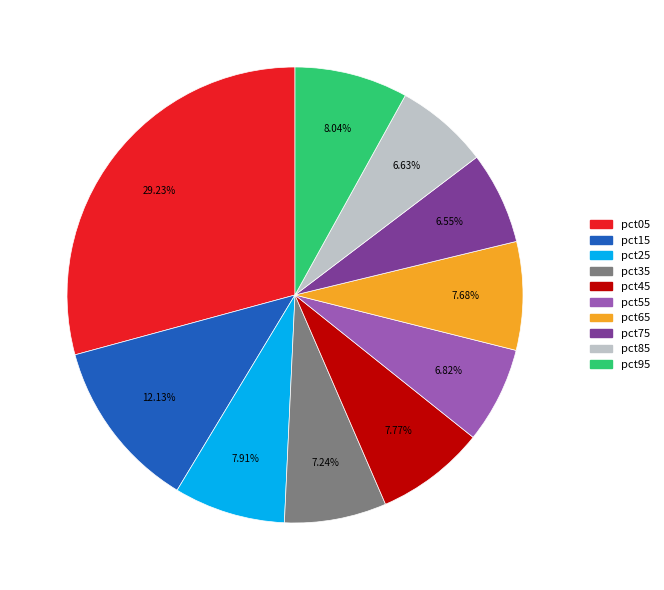

Is there any slice that represents more than half of the pie?

No